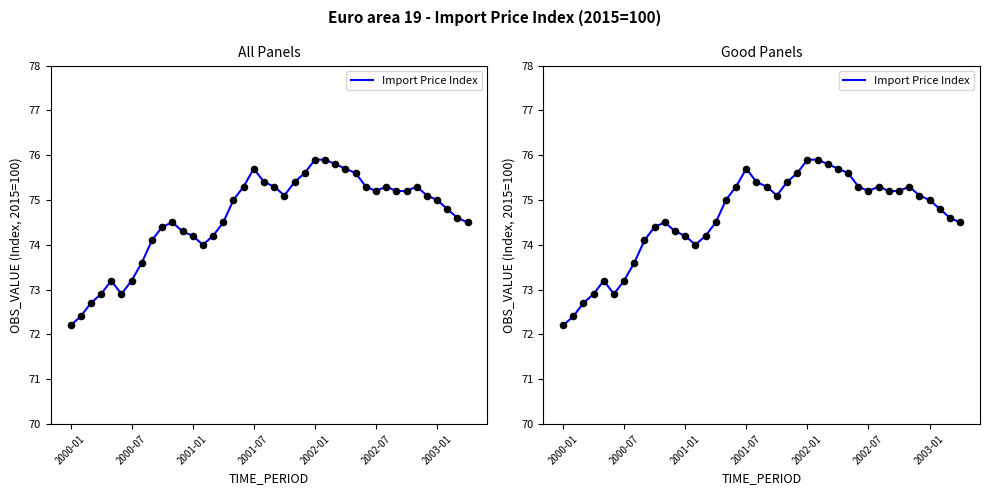

What is the ratio of the value at 25 to the value at 9?

1.0